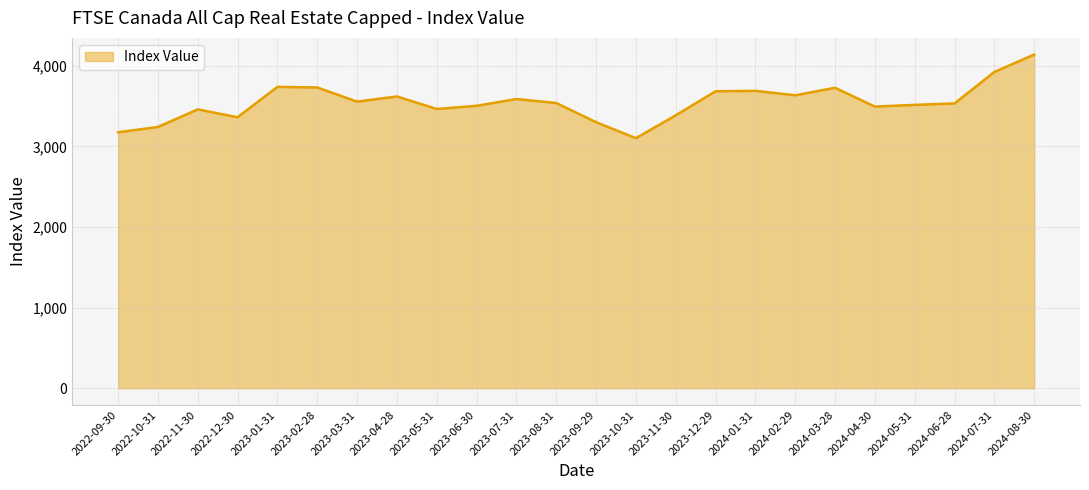

At which category does the chart reach its peak across all series?

2024-08-30